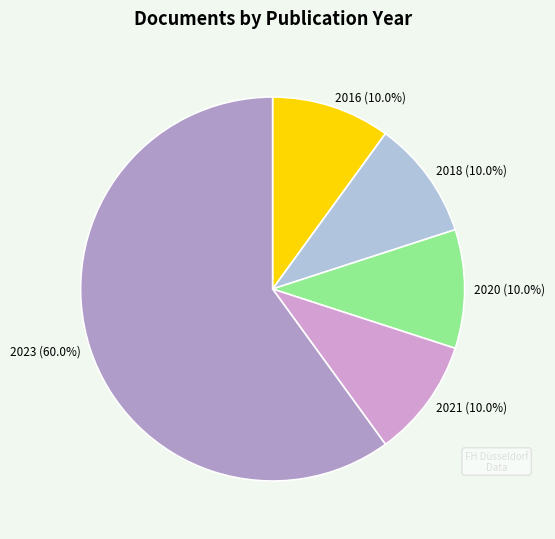

The 2021 slice represents 1% of the pie. True or false?

False